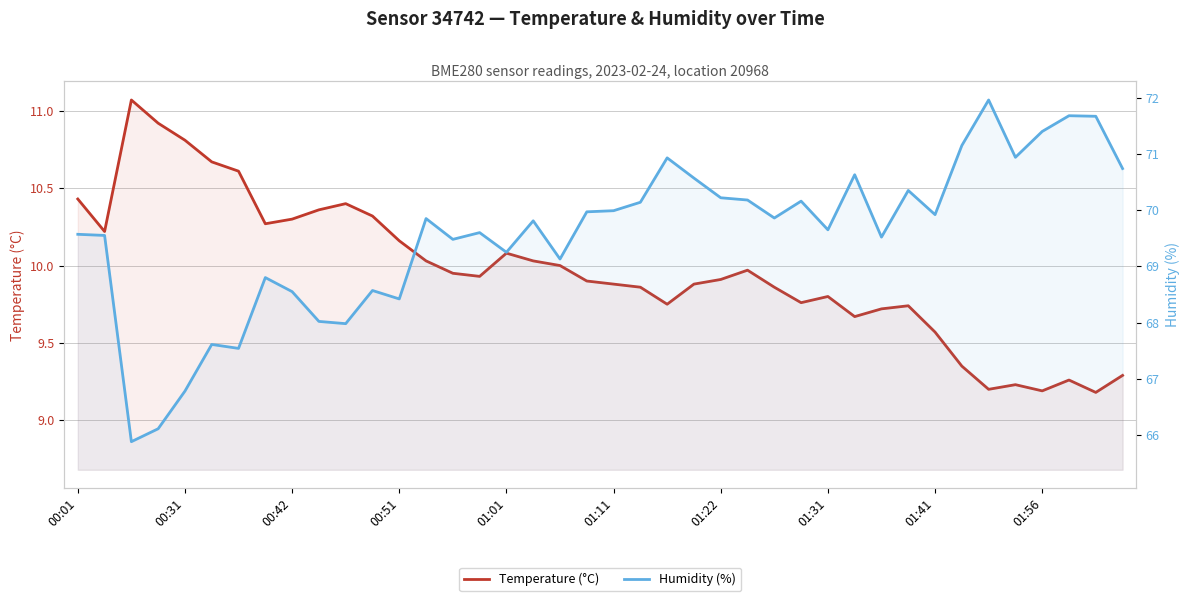

True or false: Temperature (°C) has more than 2 points higher than both neighbors.

True